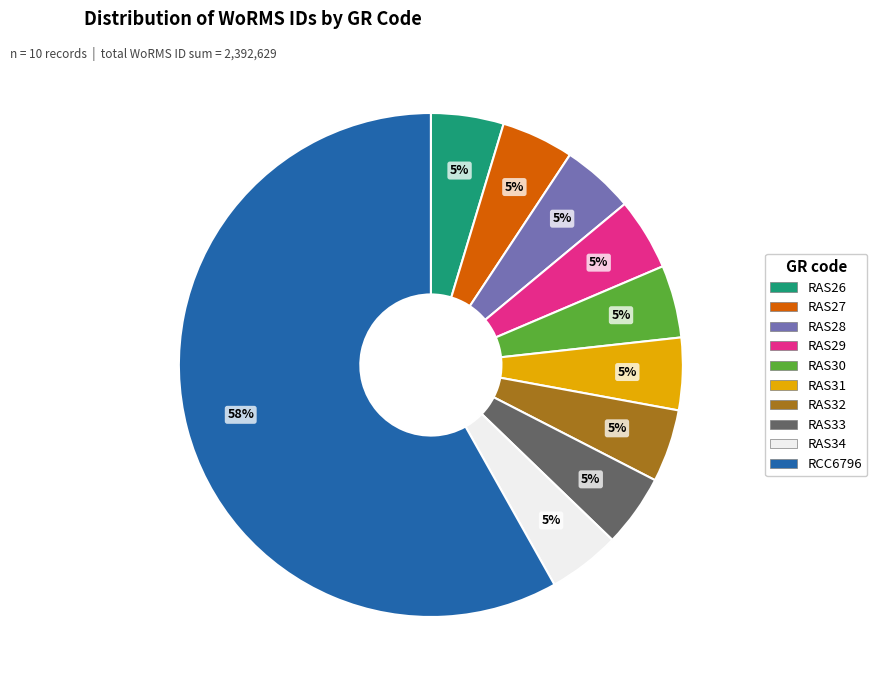

Approximately how many times larger is the value at RAS26 compared to RAS32?

1.0